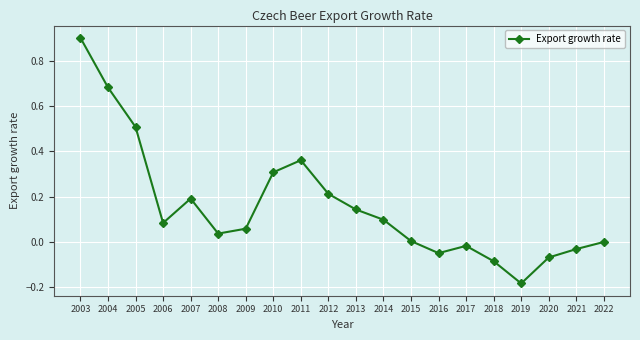

What is the difference between the maximum and minimum values?

1.1